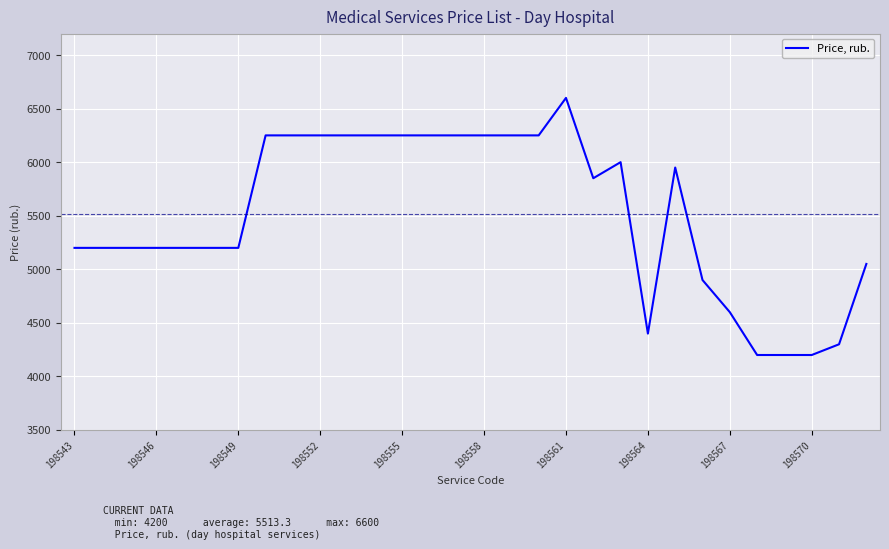

Does the chart display data point markers on the line(s)?

No